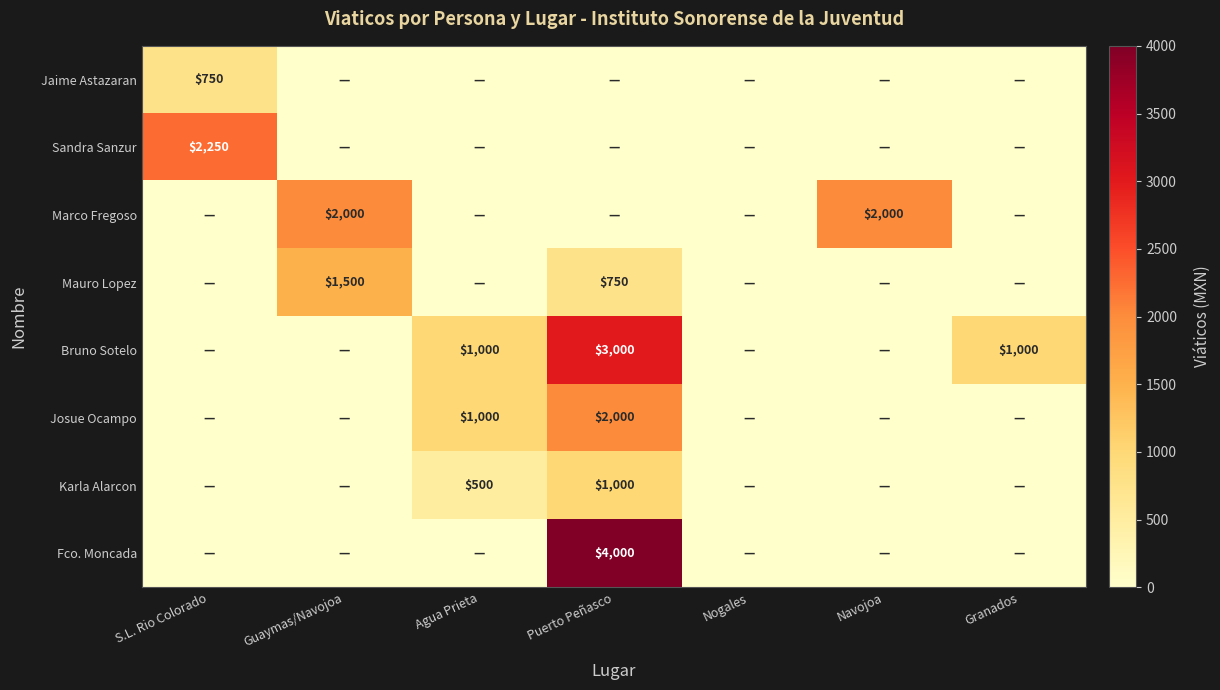

The value of Marco Fregoso at Guaymas/Navojoa is 2000. True or false?

True